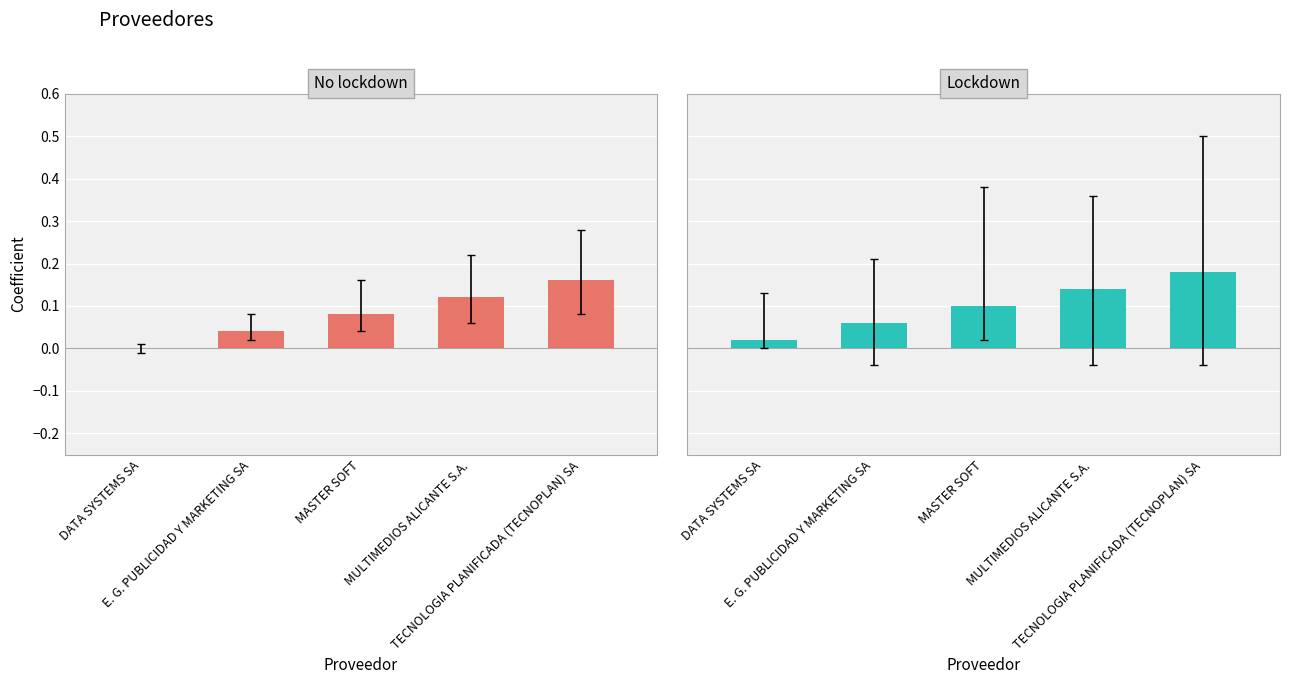

Are the bars grouped side by side (vs. stacked)?

Yes